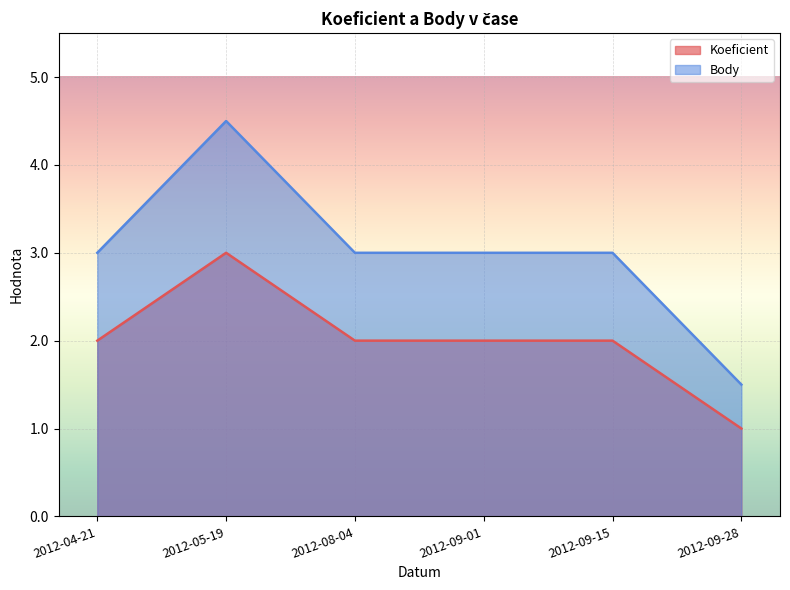

What are all the series names shown in the legend?

Koeficient, Body